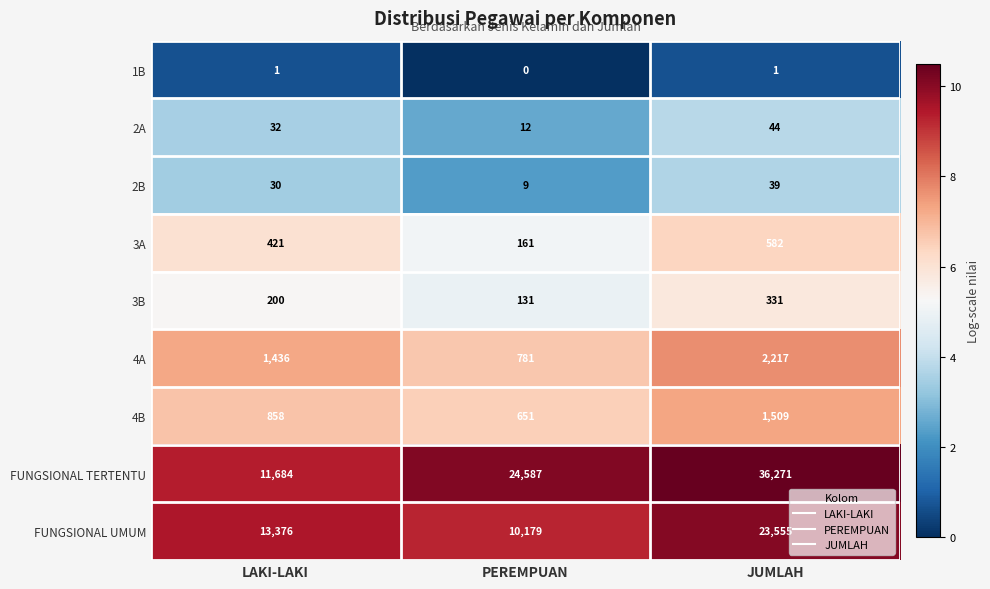

Where is 1B nearest to the value 0?

PEREMPUAN